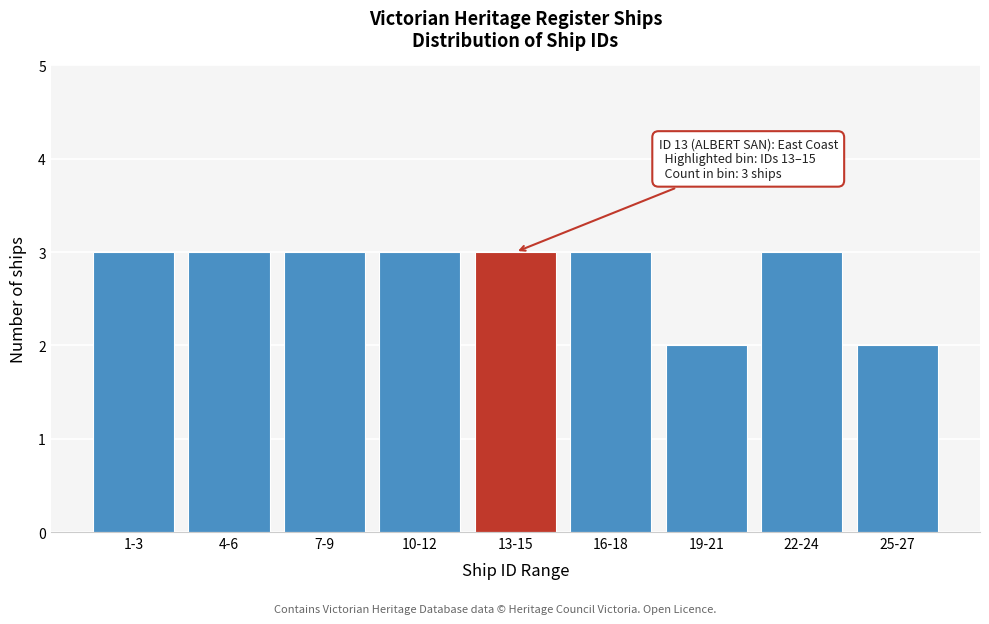

Reading right to left, what are all the values shown in this chart?

25-27=2	22-24=3	19-21=2	16-18=3	13-15=3	10-12=3	7-9=3	4-6=3	1-3=3